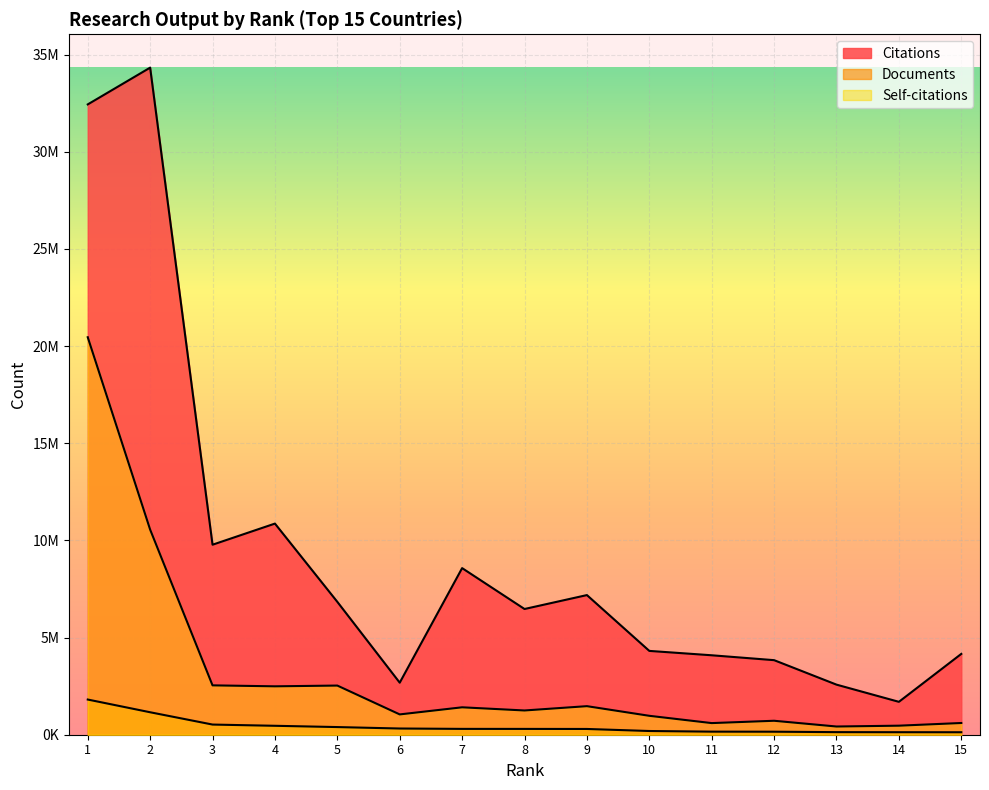

What is the minimum value for Self-citations?

422531